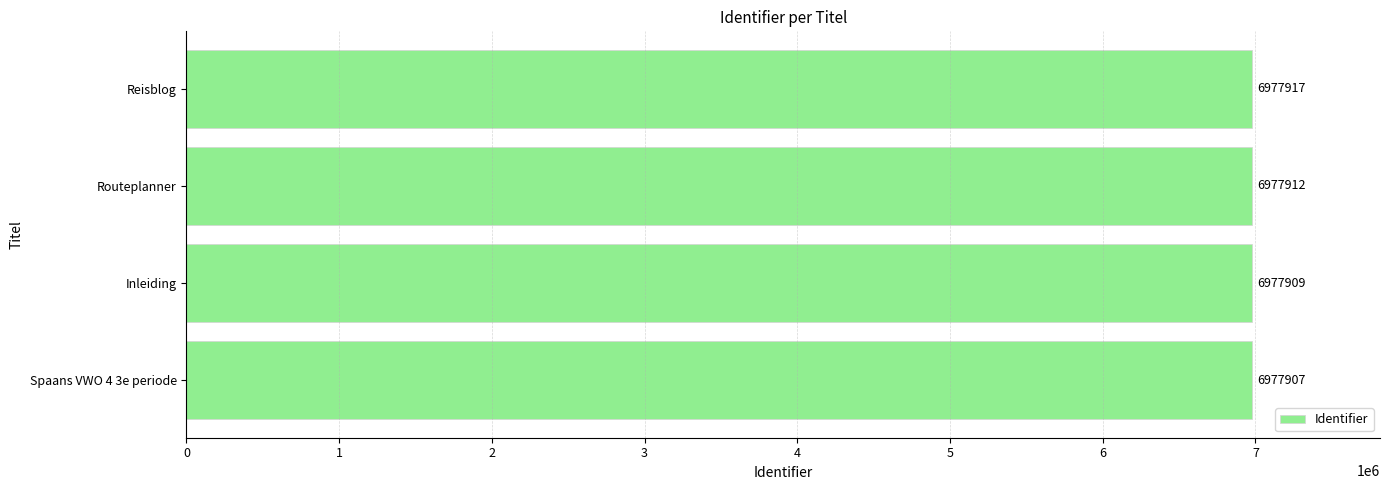

How many values are between 6977909 and 6977917?

3